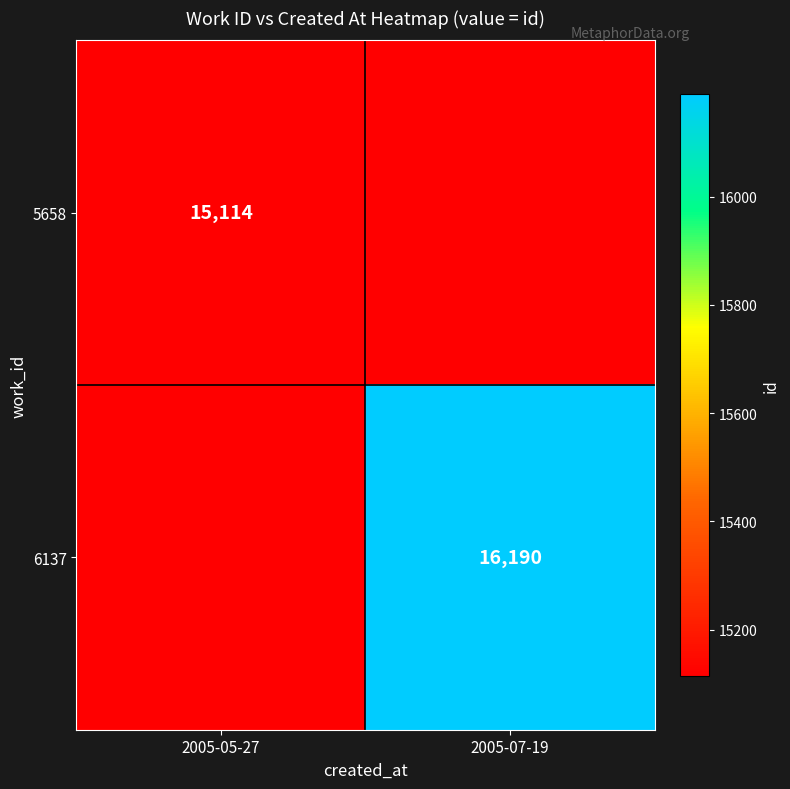

The 5658 series shows 15114 at 2005-05-27. True or false?

True